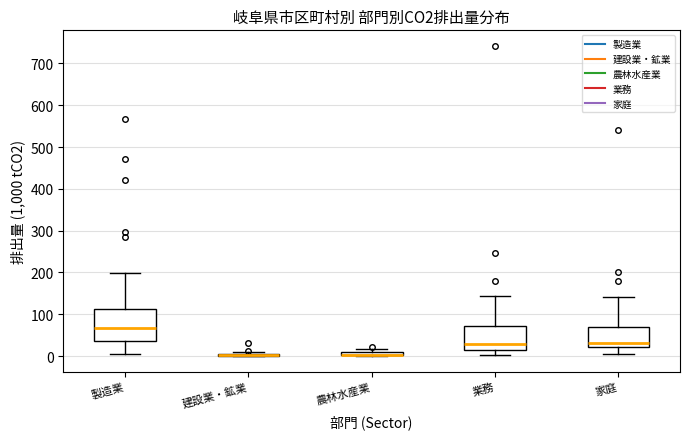

Where does the upper whisker of the box for 製造業 end on the y-axis? The values are not printed on the chart, so give them approximately, as read against the axis.

200